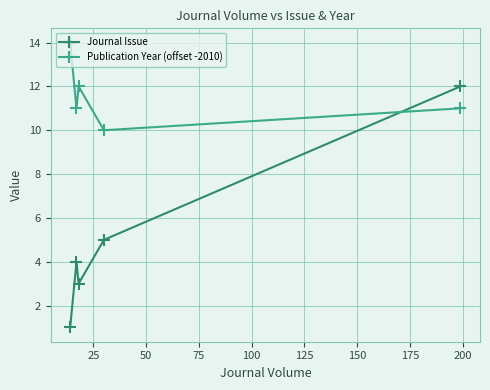

Count the number of categories in the chart.

5